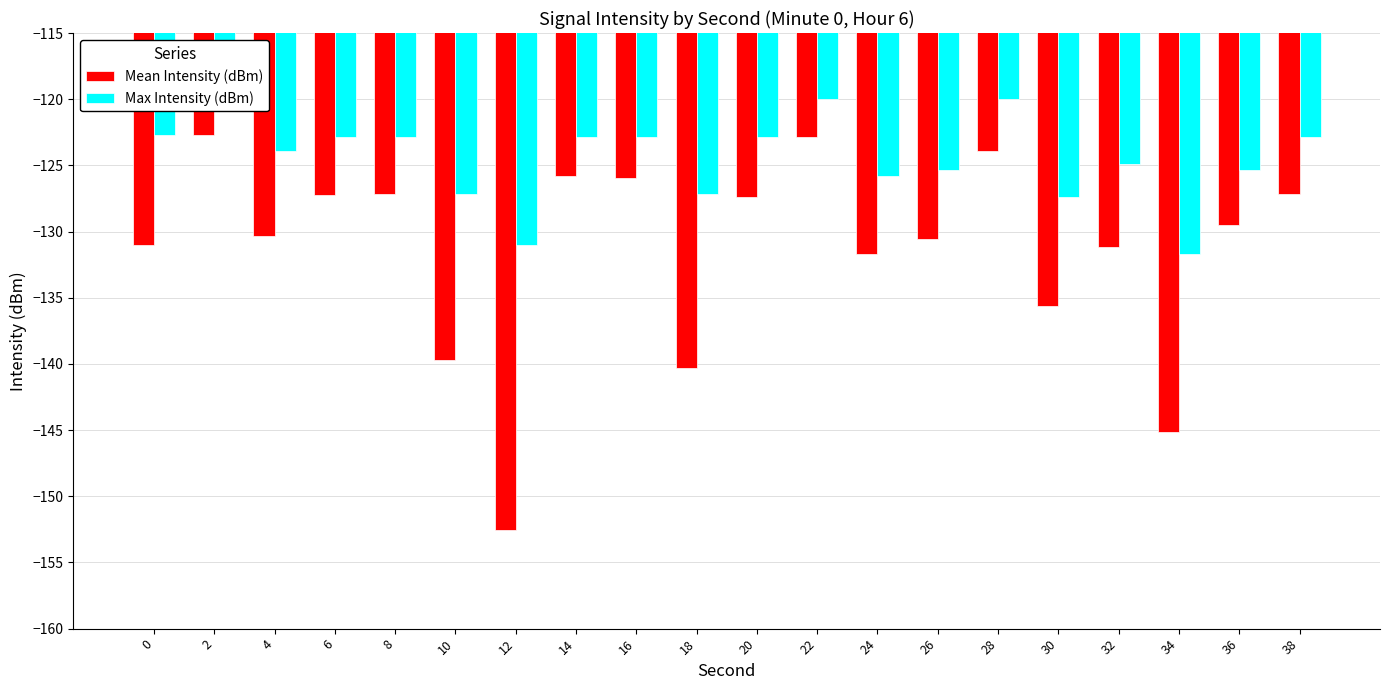

Reading right to left, extract all data points from this chart.

Mean Intensity (dBm): -127.2	-129.5	-145.1	-131.2	-135.6	-123.9	-130.5	-131.7	-122.8	-127.4	-140.3	-126.0	-125.8	-152.6	-139.7	-127.2	-127.2	-130.3	-122.7	-131.0
Max Intensity (dBm): -122.8	-125.3	-131.7	-124.9	-127.4	-120.0	-125.3	-125.8	-120.0	-122.8	-127.2	-122.8	-122.8	-131.0	-127.2	-122.8	-122.8	-123.9	-120.0	-122.7